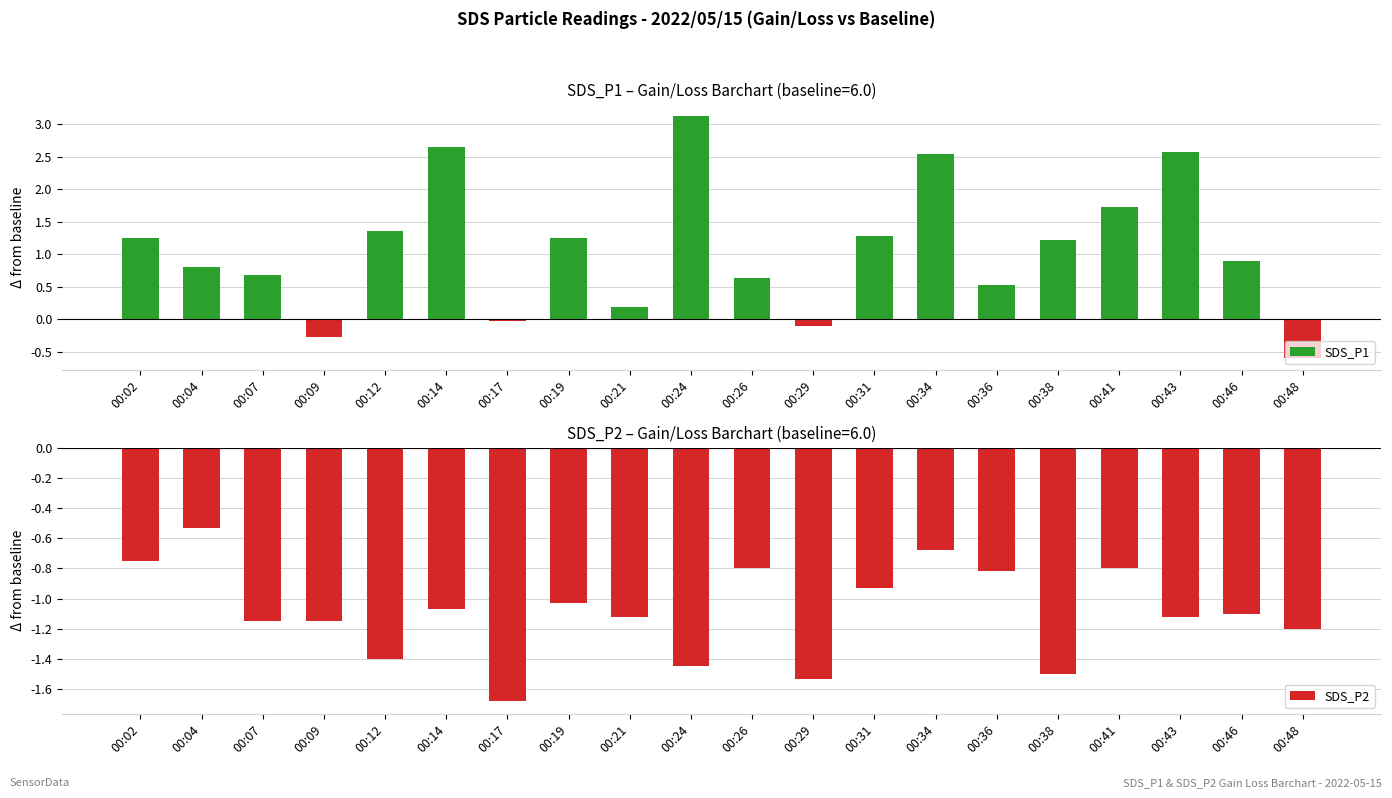

How many groups of bars are there?

20